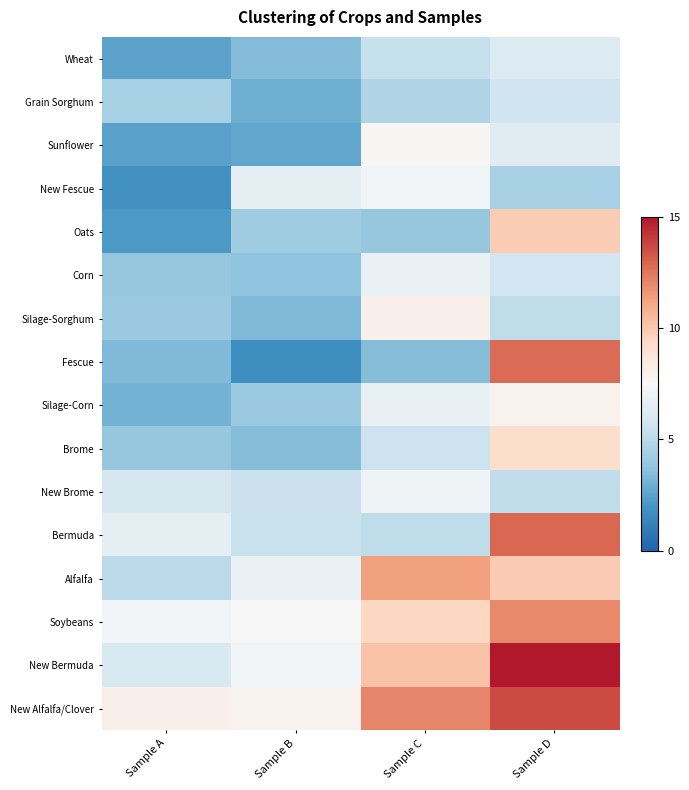

What is the greatest value displayed?

15.4